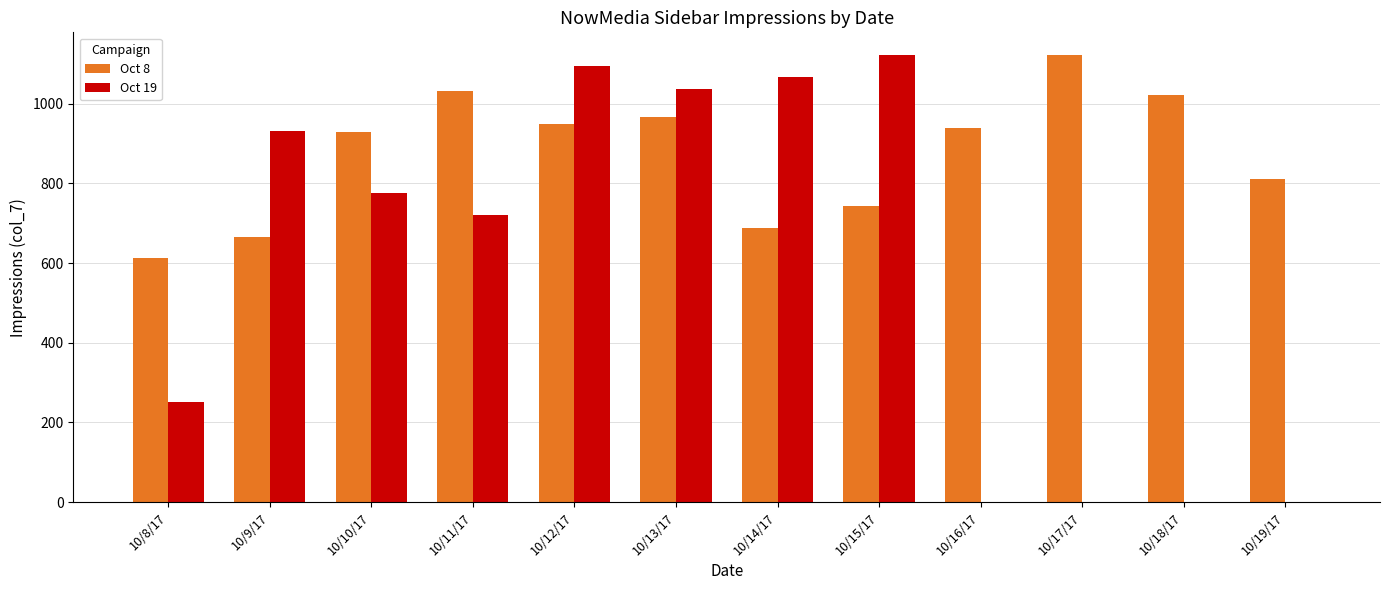

What is the greatest value displayed?

1123